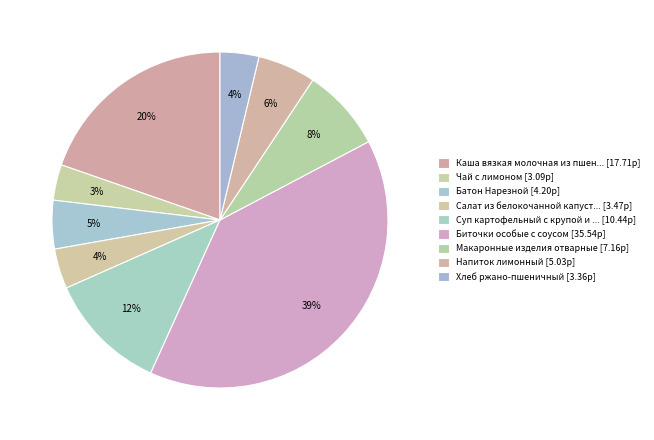

How many slices are in this pie chart?

9